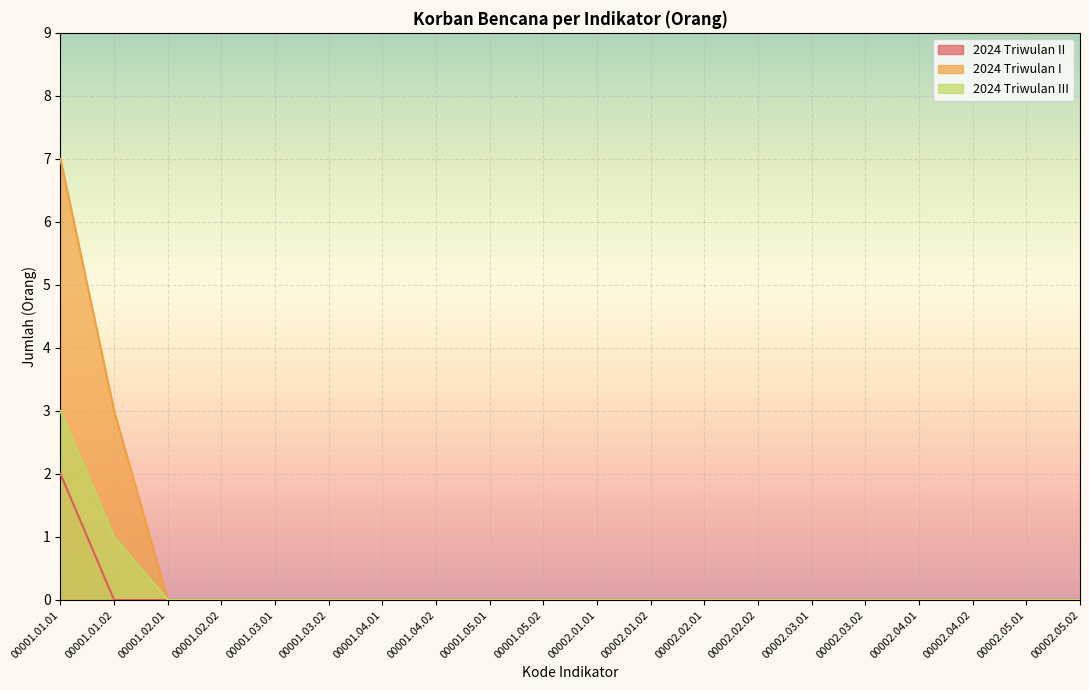

Where is 2024 Triwulan II nearest to the value 1?

00001.01.01